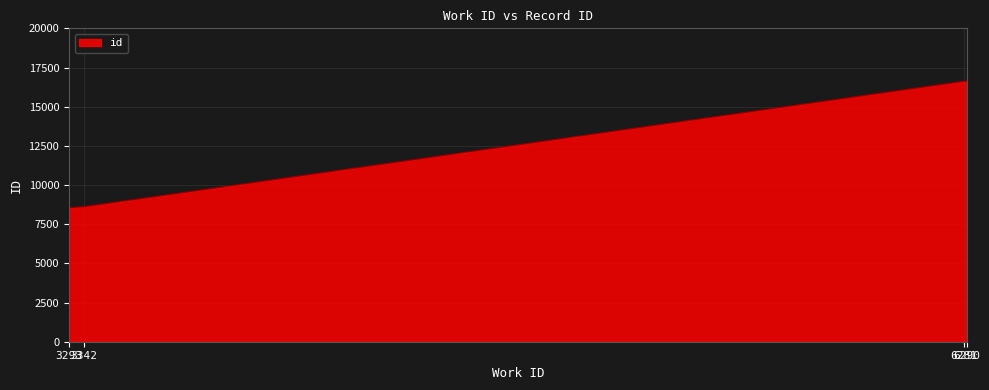

What is the smallest value displayed?

8557.0